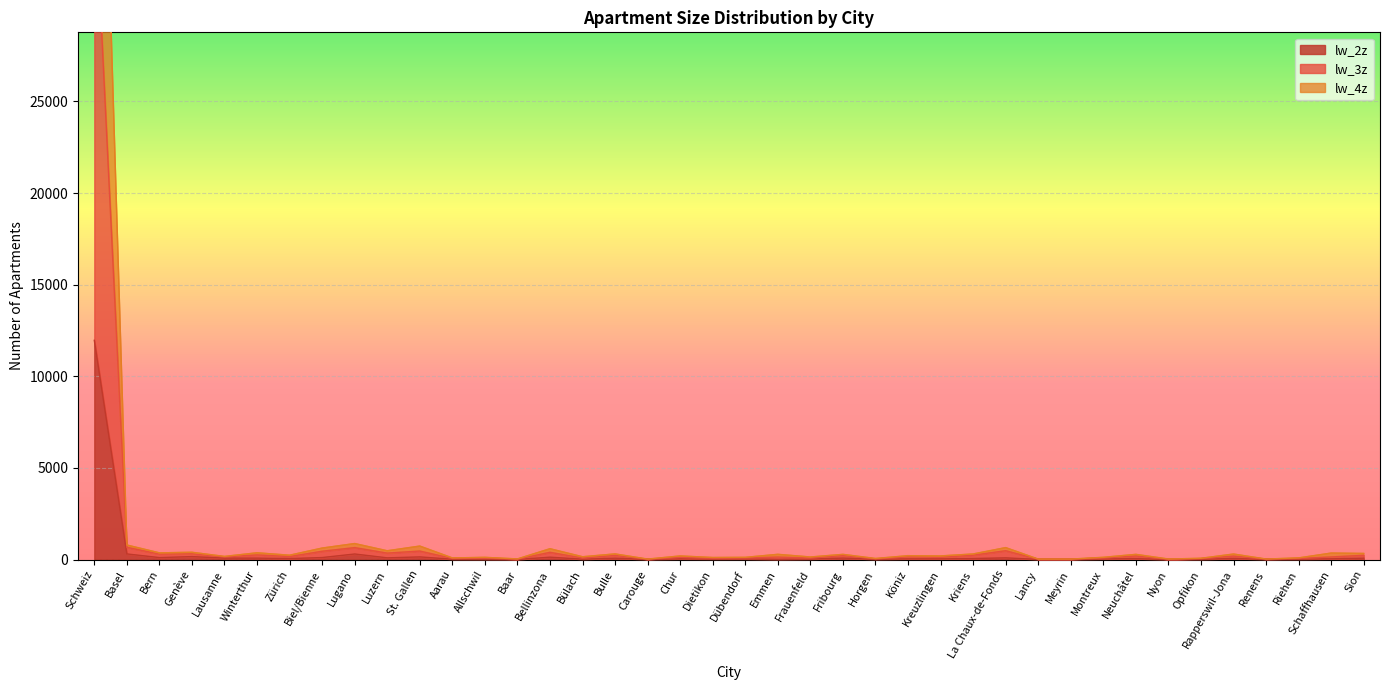

List the labels in order of lw_2z value, smallest first.

Nyon, Baar, Meyrin, Emmen, Lancy, Carouge, Allschwil, Renens, Horgen, Opfikon, Aarau, Bülach, Riehen, Frauenfeld, Dietikon, Dübendorf, Montreux, Chur, Köniz, Kreuzlingen, Schaffhausen, Neuchâtel, Zürich, Kriens, Rapperswil-Jona, Bulle, Sion, Lausanne, Winterthur, Fribourg, La Chaux-de-Fonds, Luzern, Bern, Biel/Bienne, Bellinzona, St. Gallen, Genève, Lugano, Basel, Schweiz